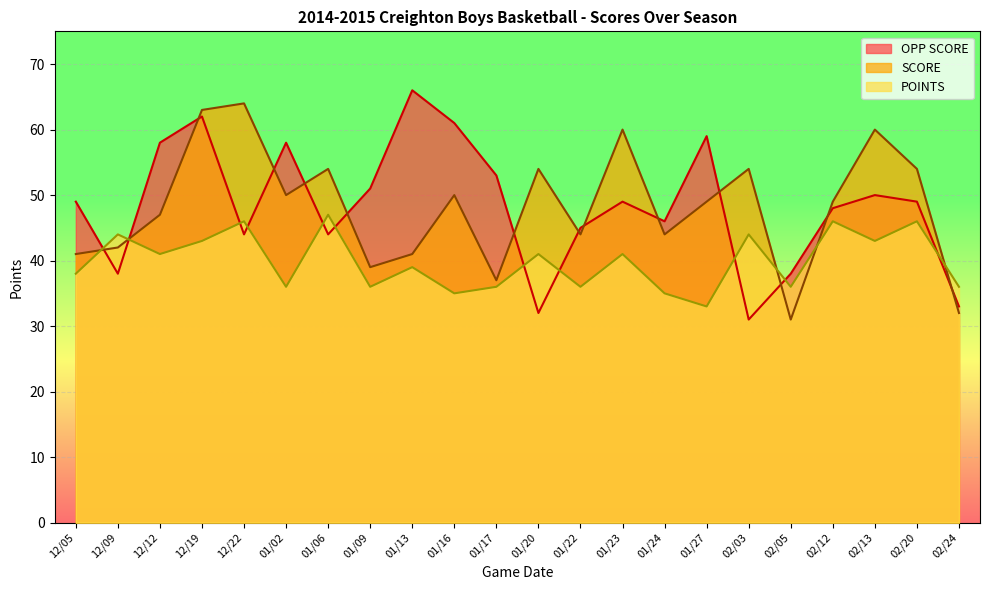

True or false: SCORE and POINTS cross at least once.

True